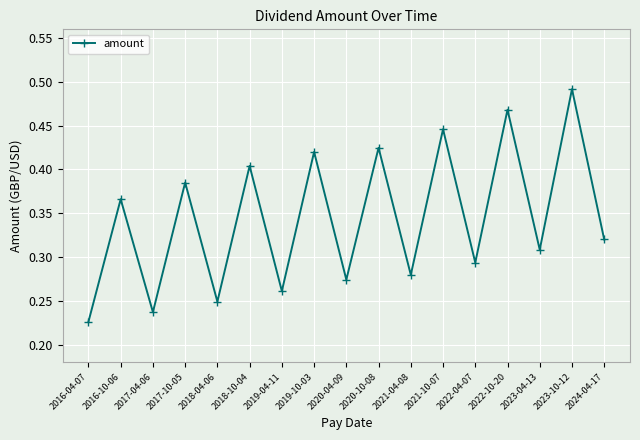

Does the chart have visible grid lines?

Yes